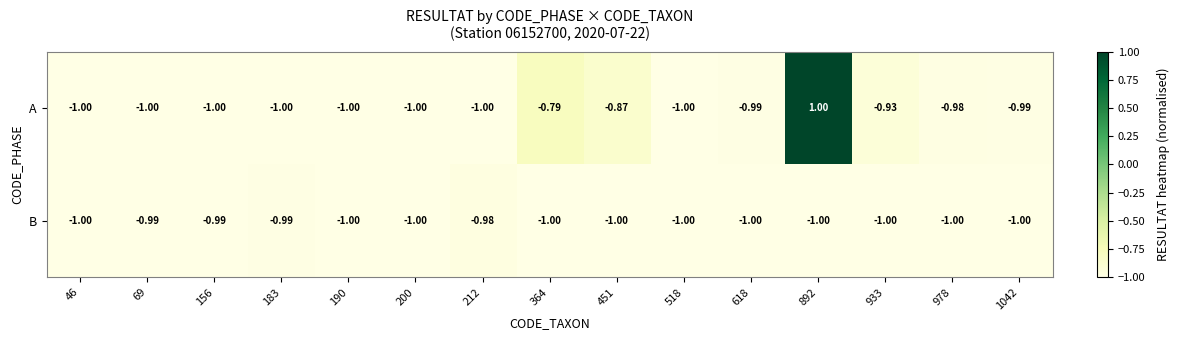

At 933, list the series in order from smallest to largest.

B, A